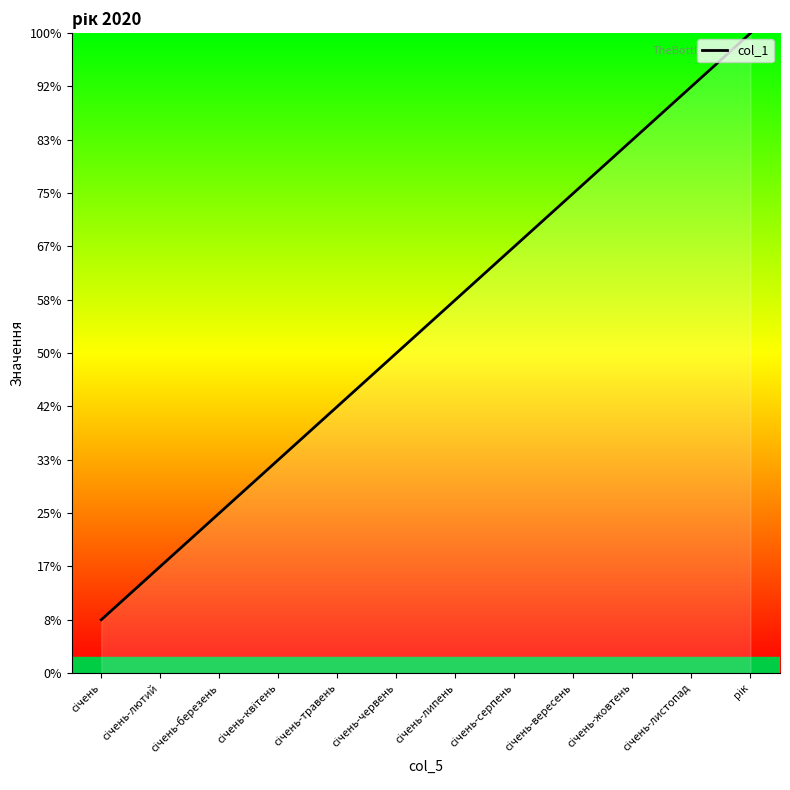

Is this an area chart (filled region under the line)?

Yes